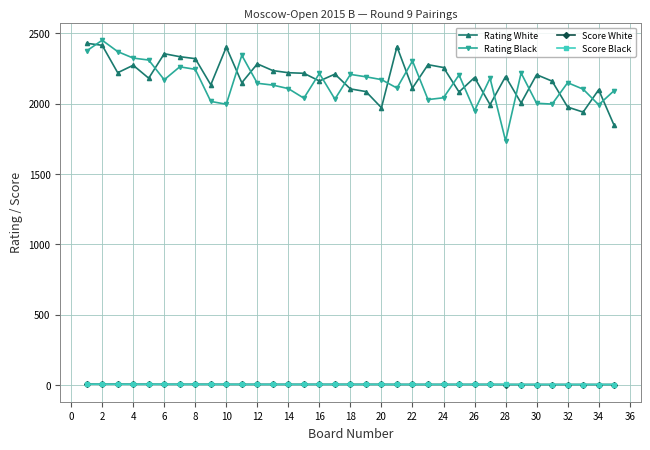

How many values in the Rating Black series are below 2149?

17